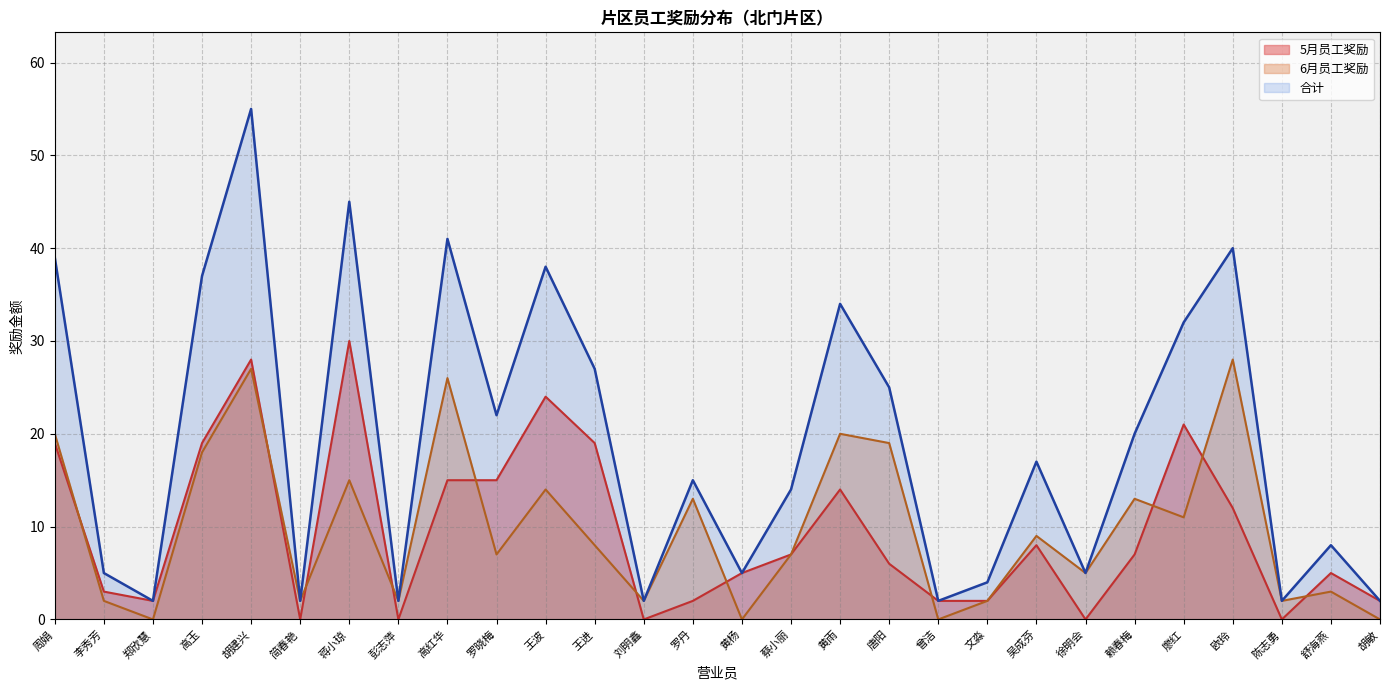

What is the value of the 5月员工奖励 point at the 12th from the left?

19